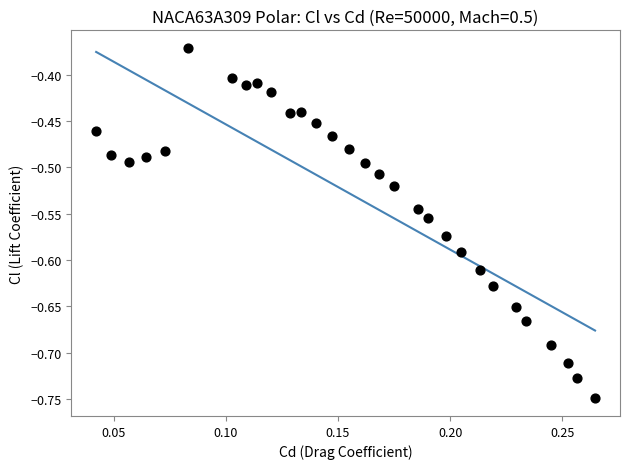

What is the range of Y values (max minus min)?

0.4